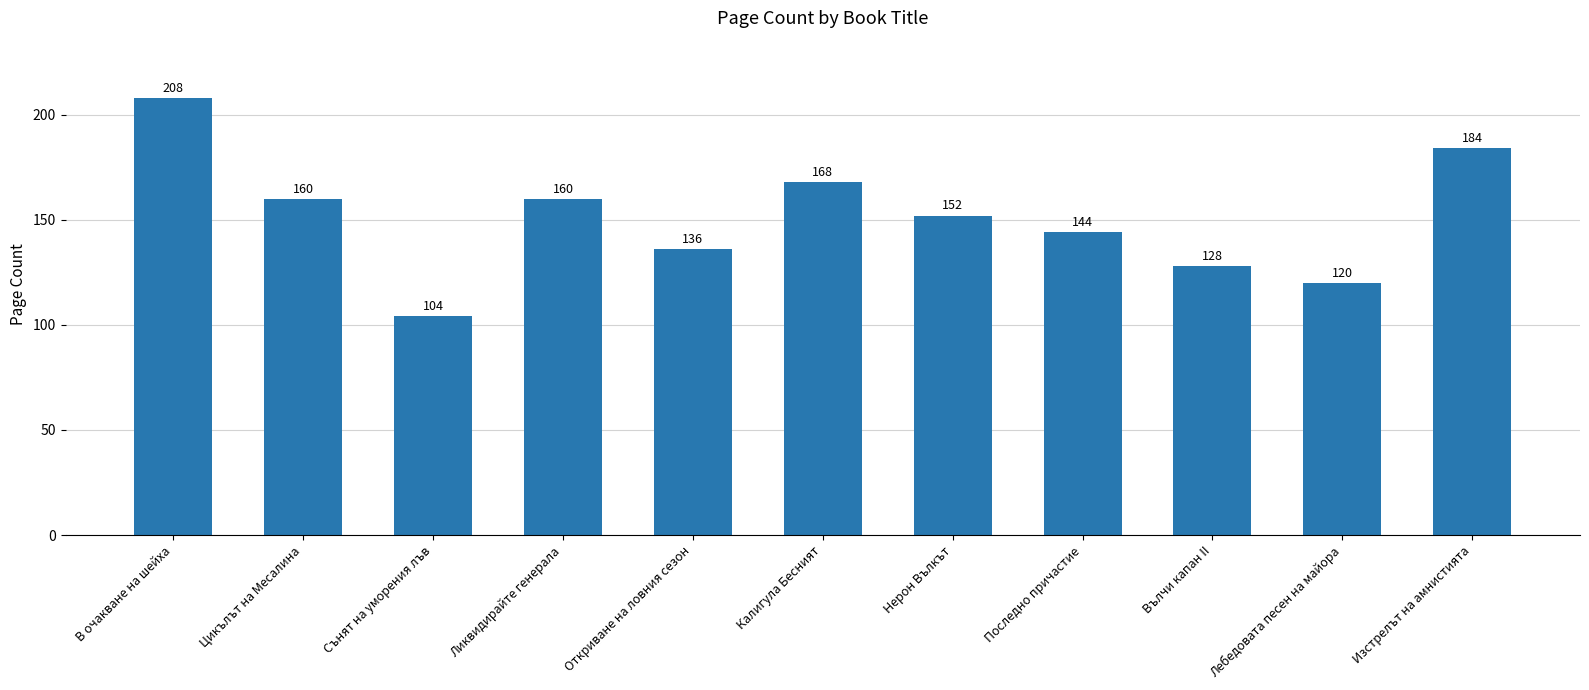

Read the value at Последно причастие, to the nearest 50.

150